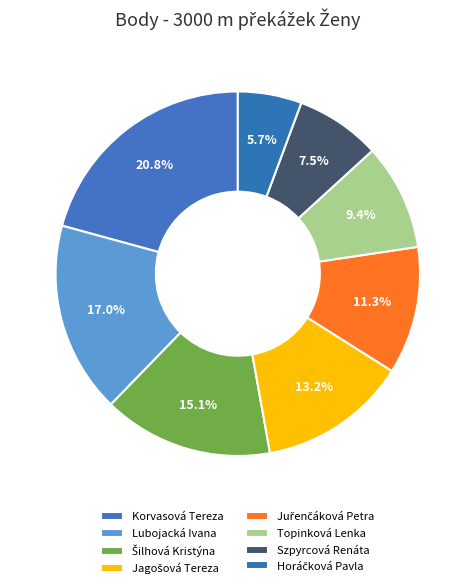

How many segments does this pie chart have?

8